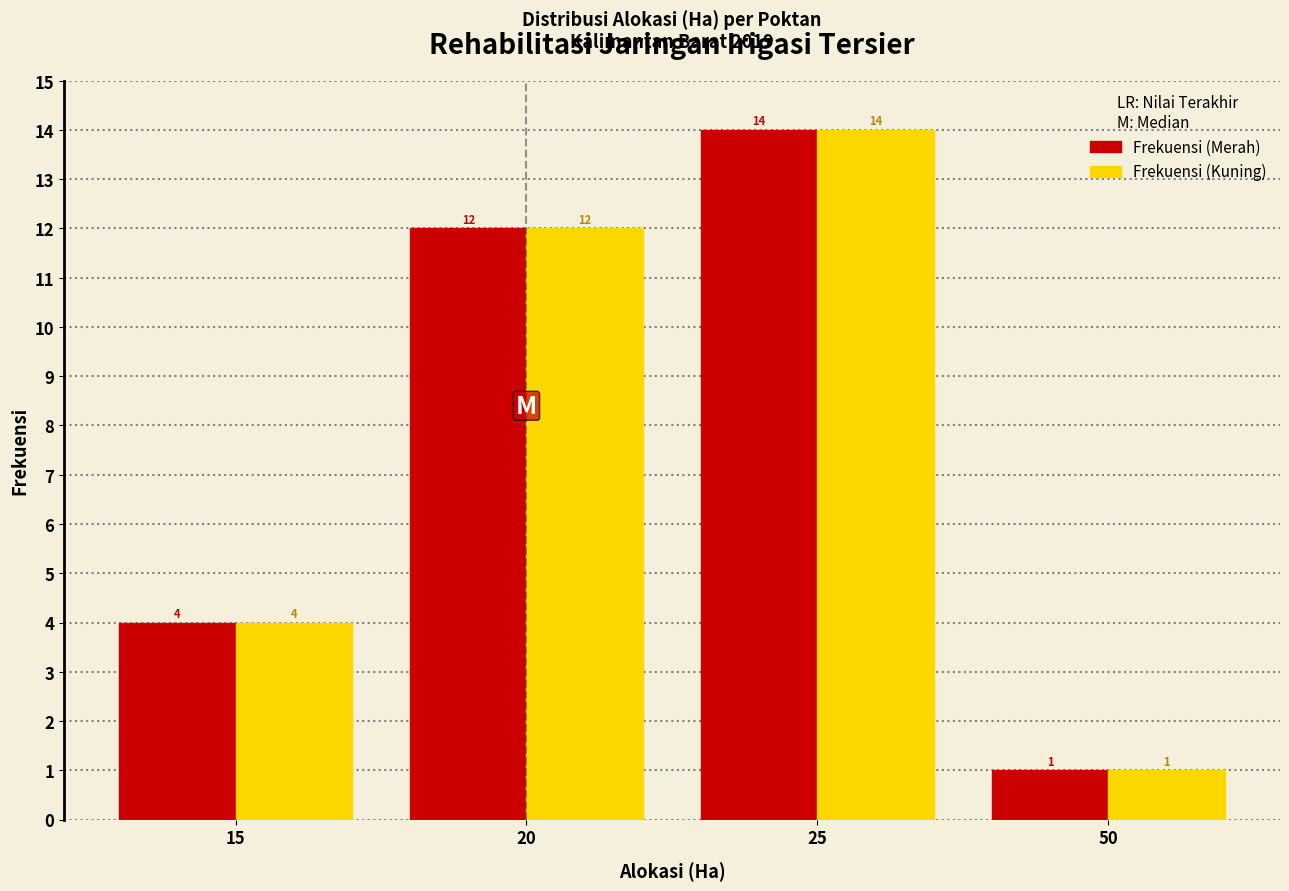

Reading left to right, what are all the values shown in this chart?

Frekuensi (Merah): 4	12	14	1
Frekuensi (Kuning): 4	12	14	1